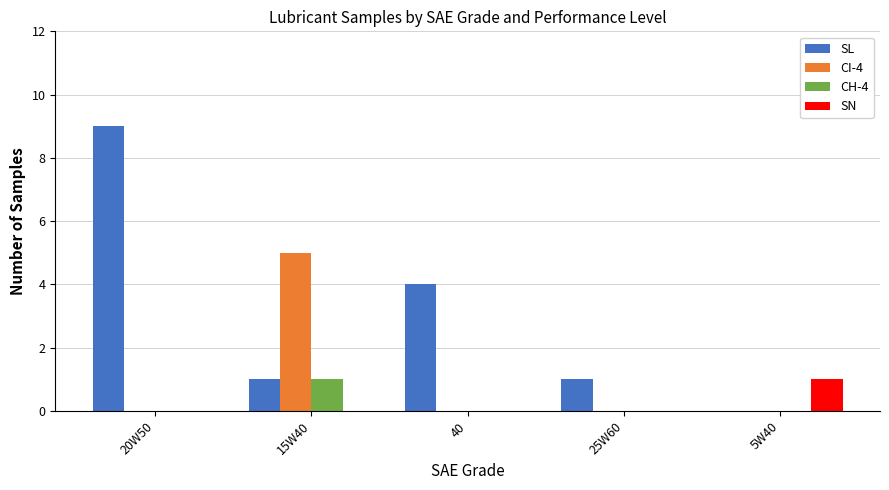

Which category has the highest value across all series?

20W50